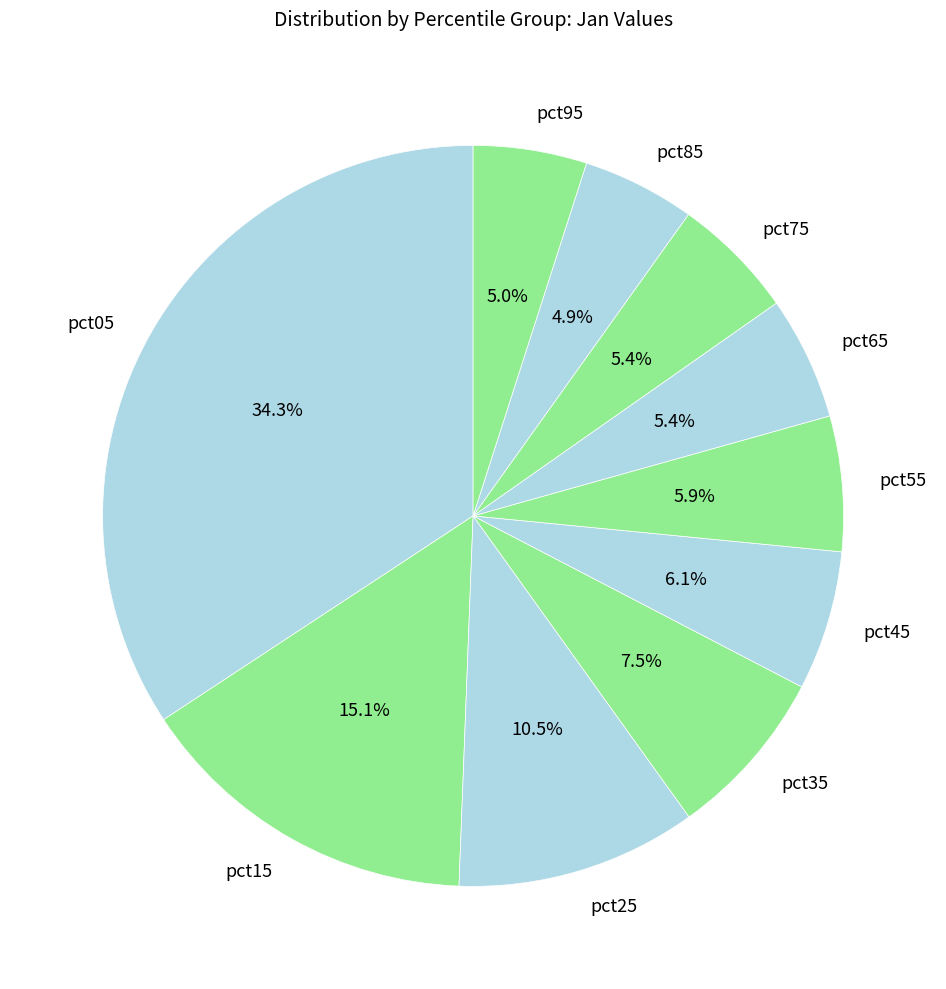

To the nearest percent, what portion does pct05 represent?

34%